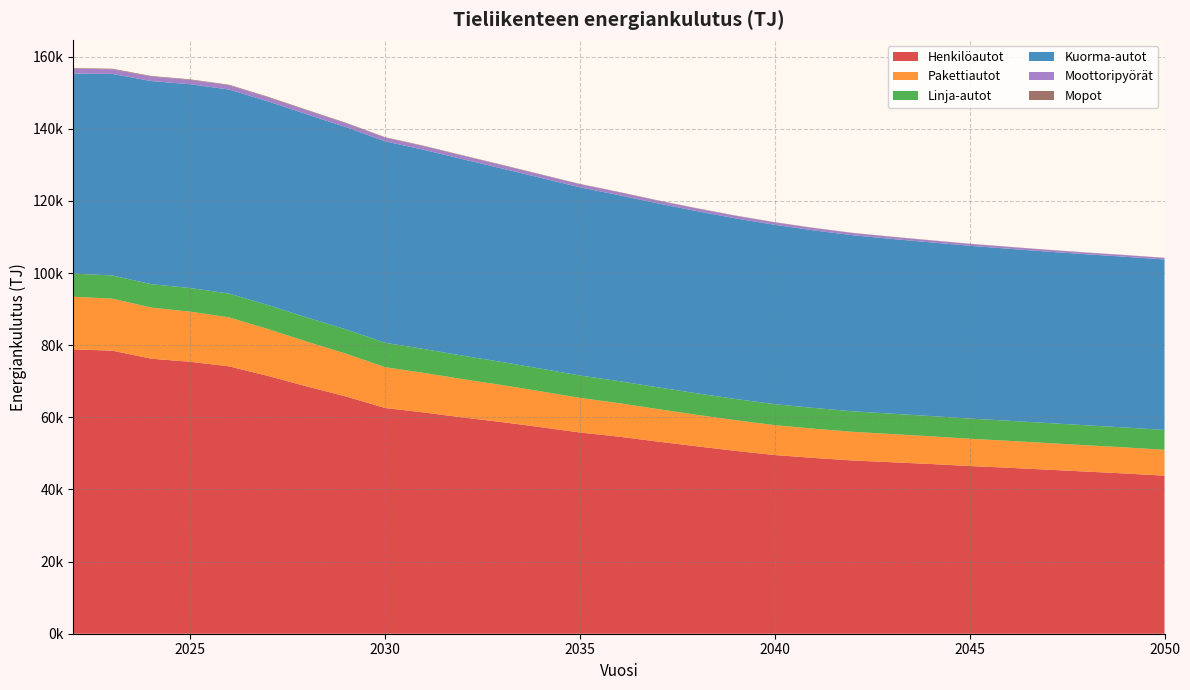

Reading left to right, list all the values displayed in this chart.

Henkilöautot: 2022=78835.4	2023=78476.5	2024=76242.2	2025=75390.2	2026=74118.9	2027=71450.6	2028=68531.6	2029=65755.5	2030=62583.4	2031=61333.1	2032=59948.4	2033=58672.9	2034=57258.8	2035=55786.7	2036=54631.3	2037=53268.5	2038=51952.7	2039=50685.0	2040=49535.8	2041=48736.4	2042=48027.8	2043=47547.3	2044=47053.7	2045=46492.0	2046=46013.7	2047=45482.0	2048=44947.4	2049=44416.5	2050=43821.2
Pakettiautot: 2022=14574.2	2023=14419.8	2024=14175.8	2025=13899.5	2026=13563.4	2027=12993.5	2028=12422.7	2029=11862.1	2030=11313.8	2031=10959.8	2032=10611.6	2033=10268.0	2034=9929.9	2035=9596.2	2036=9284.3	2037=8998.2	2038=8738.1	2039=8501.9	2040=8290.7	2041=8108.2	2042=7947.6	2043=7804.4	2044=7675.3	2045=7561.9	2046=7460.9	2047=7372.4	2048=7295.6	2049=7228.5	2050=7168.1
Linja-autot: 2022=6435.7	2023=6411.7	2024=6485.3	2025=6539.8	2026=6601.5	2027=6646.8	2028=6705.2	2029=6728.2	2030=6766.6	2031=6630.0	2032=6504.7	2033=6390.7	2034=6286.6	2035=6198.6	2036=6117.7	2037=6039.2	2038=5957.7	2039=5878.9	2040=5807.4	2041=5745.0	2042=5690.9	2043=5649.2	2044=5617.7	2045=5593.8	2046=5570.2	2047=5548.4	2048=5532.6	2049=5519.1	2050=5506.5
Kuorma-autot: 2022=55462.2	2023=55885.9	2024=56313.2	2025=56499.2	2026=56578.6	2027=56475.1	2028=56305.0	2029=56095.6	2030=55833.4	2031=55216.8	2032=54473.0	2033=53646.7	2034=52889.5	2035=52178.7	2036=51547.8	2037=50988.7	2038=50504.2	2039=50075.0	2040=49723.4	2041=49223.2	2042=48802.6	2043=48445.3	2044=48146.3	2045=47900.4	2046=47684.8	2047=47527.0	2048=47410.7	2049=47328.3	2050=47258.1
Moottoripyörät: 2022=1326.7	2023=1286.3	2024=1247.9	2025=1211.5	2026=1176.5	2027=1142.5	2028=1108.6	2029=1074.6	2030=1039.6	2031=1003.5	2032=966.2	2033=928.1	2034=889.5	2035=850.9	2036=812.9	2037=775.5	2038=739.1	2039=703.5	2040=669.2	2041=636.9	2042=606.7	2043=578.6	2044=552.6	2045=528.6	2046=506.5	2047=486.2	2048=467.4	2049=450.2	2050=434.3
Mopot: 2022=161.1	2023=159.1	2024=155.4	2025=150.8	2026=145.1	2027=139.0	2028=132.3	2029=125.4	2030=118.6	2031=111.8	2032=105.4	2033=99.2	2034=93.3	2035=87.7	2036=82.5	2037=77.5	2038=72.8	2039=68.4	2040=64.4	2041=60.6	2042=57.0	2043=53.7	2044=50.7	2045=47.9	2046=45.4	2047=43.1	2048=41.0	2049=39.1	2050=37.4